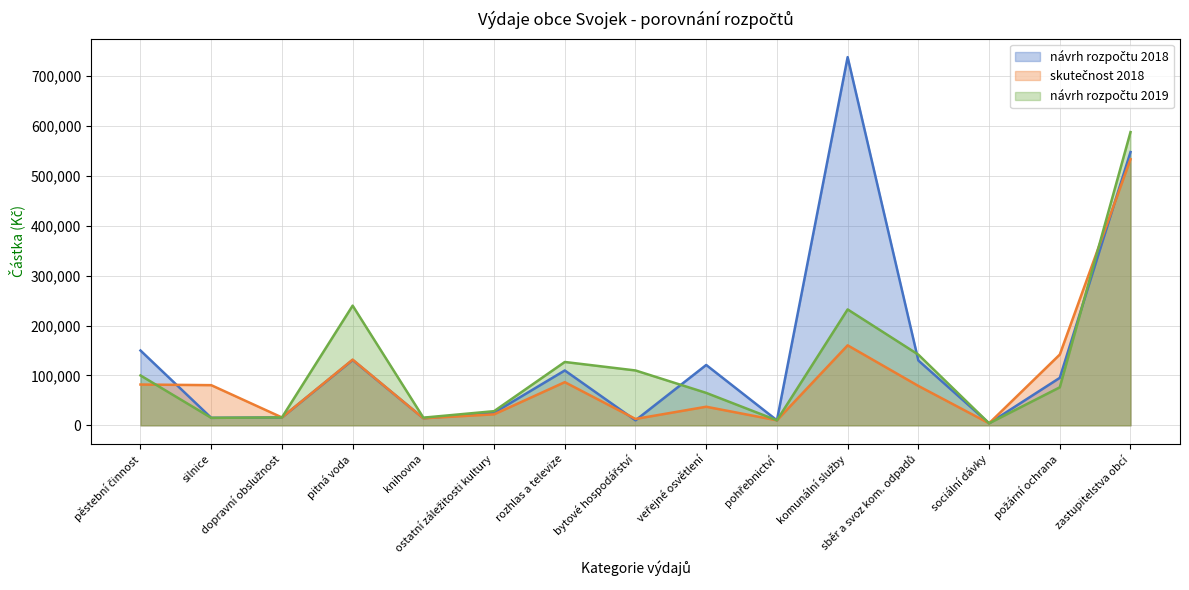

Which series has the largest range (max minus min)?

návrh rozpočtu 2018